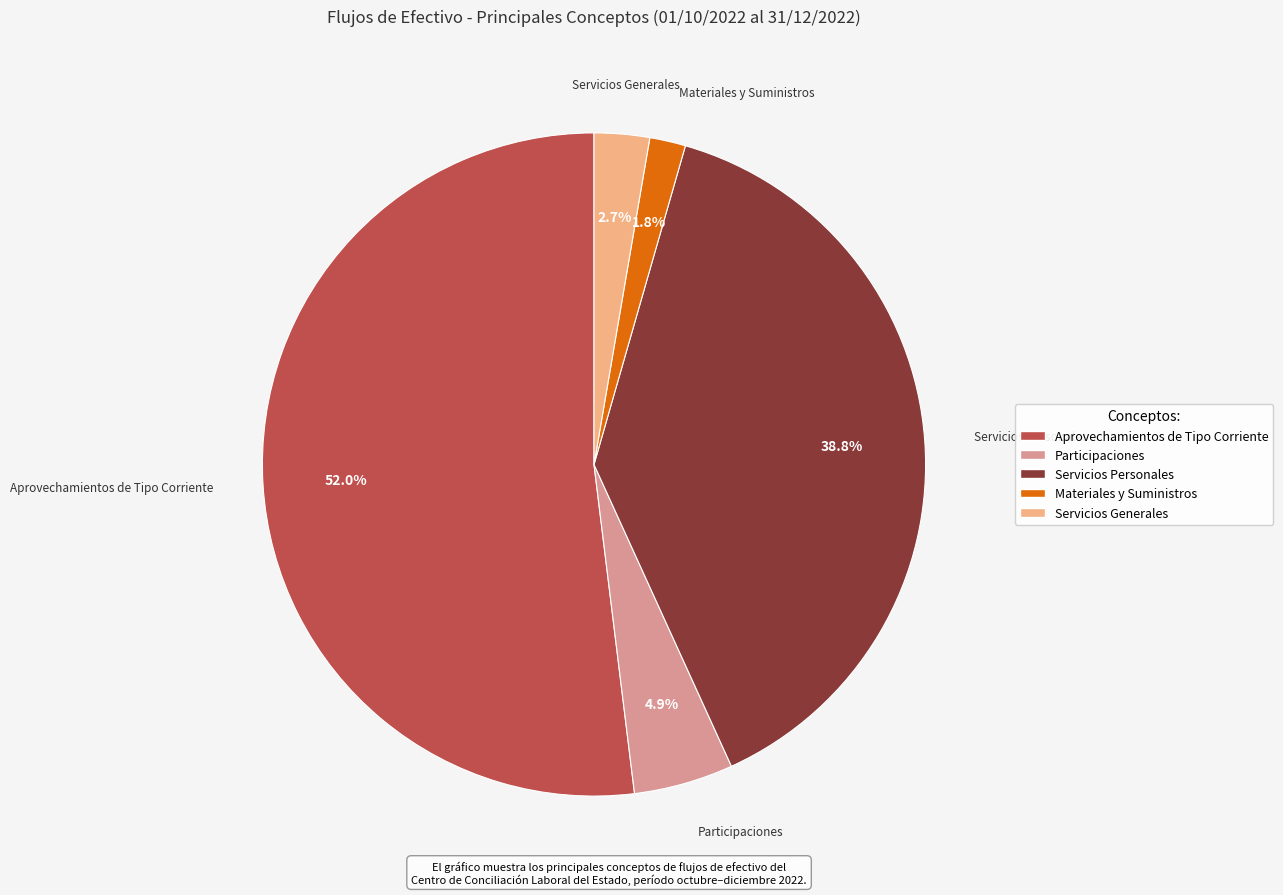

Count the number of slices in the pie.

5